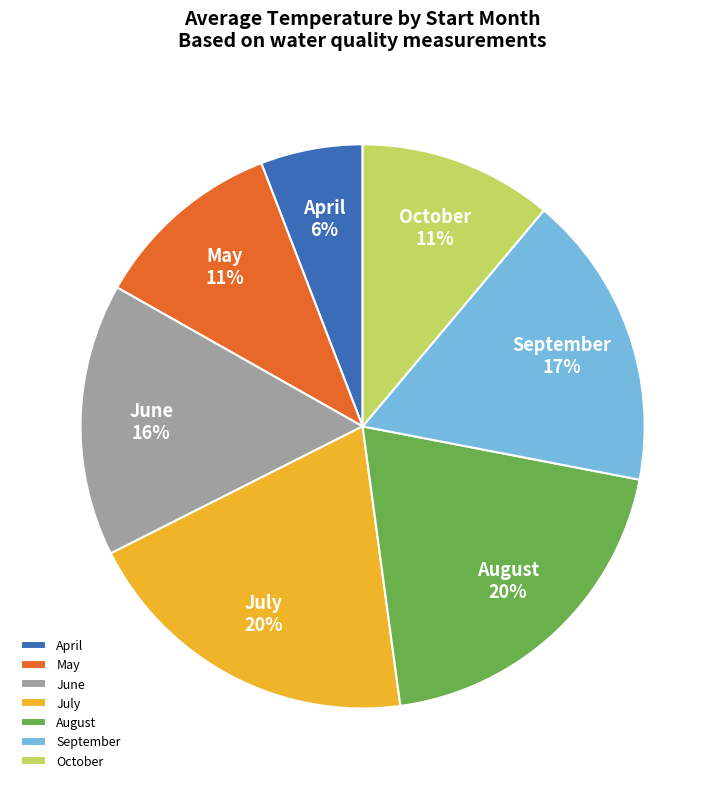

The May slice represents 4% of the pie. True or false?

False